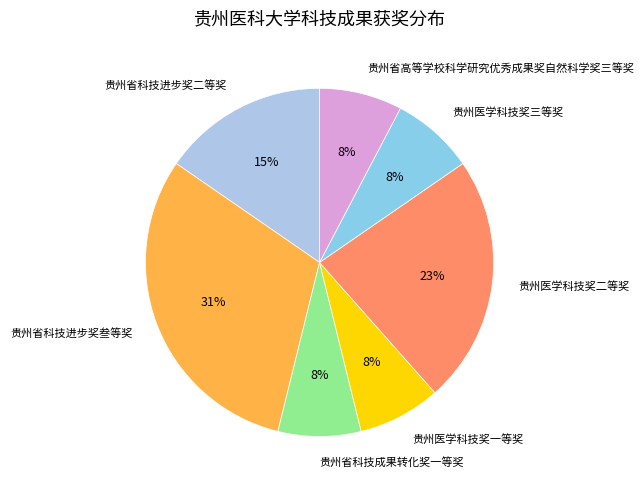

Is it true that 贵州医学科技奖二等奖 is 36% of the pie?

False